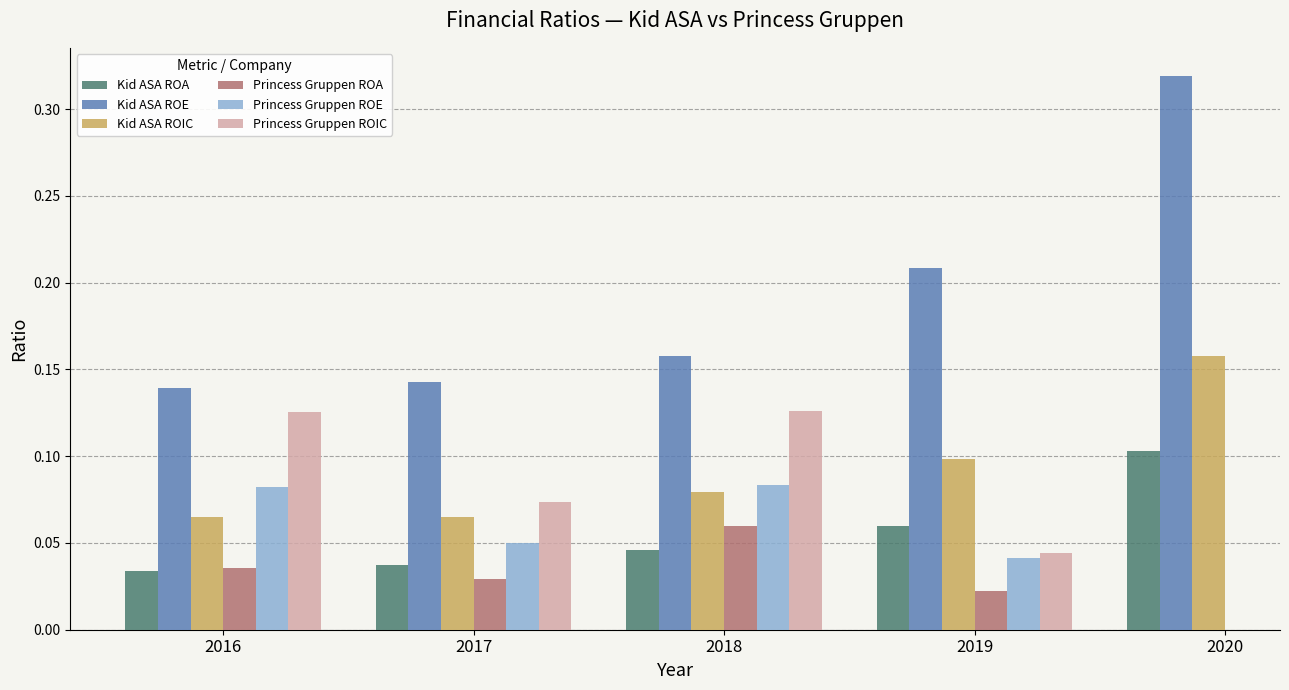

Is the value of Kid ASA ROE at 2018 greater than the value of Princess Gruppen ROE at 2018?

Yes